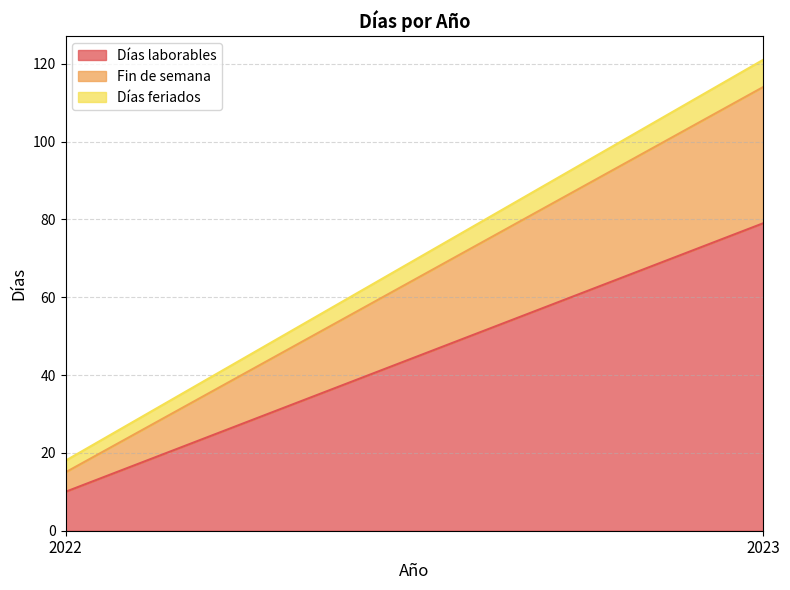

What is the value of the Días laborables point at the 2nd from the left?

79